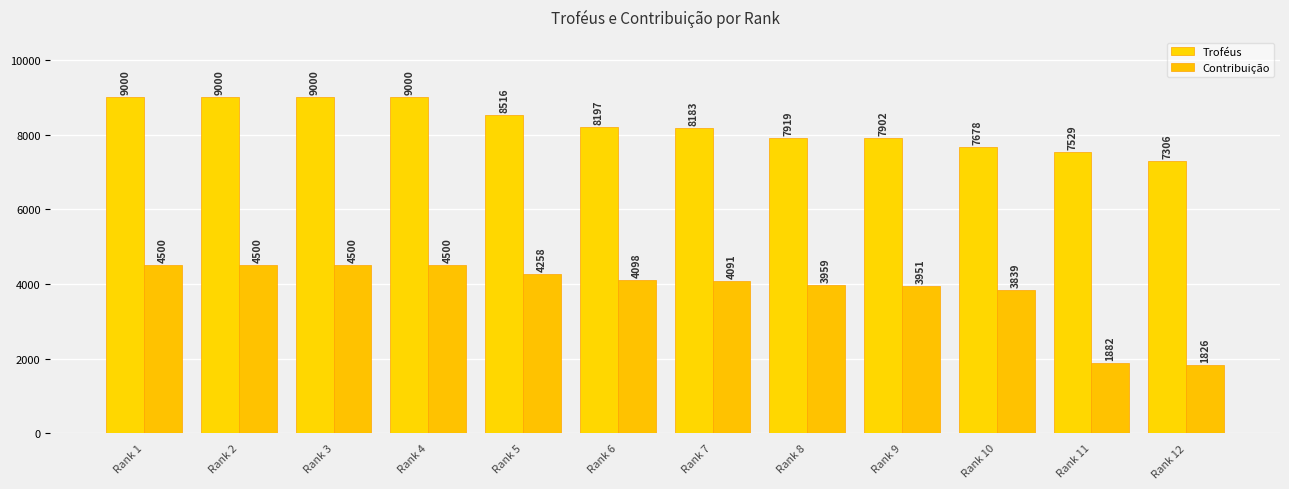

The Troféus series shows 9000 at Rank 3. True or false?

True